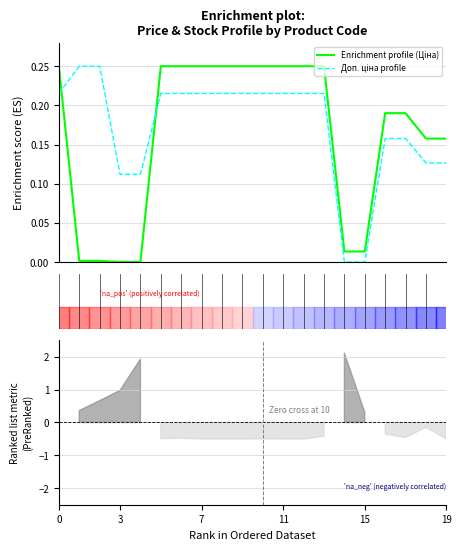

What is the label of the 2nd point from the left?

3